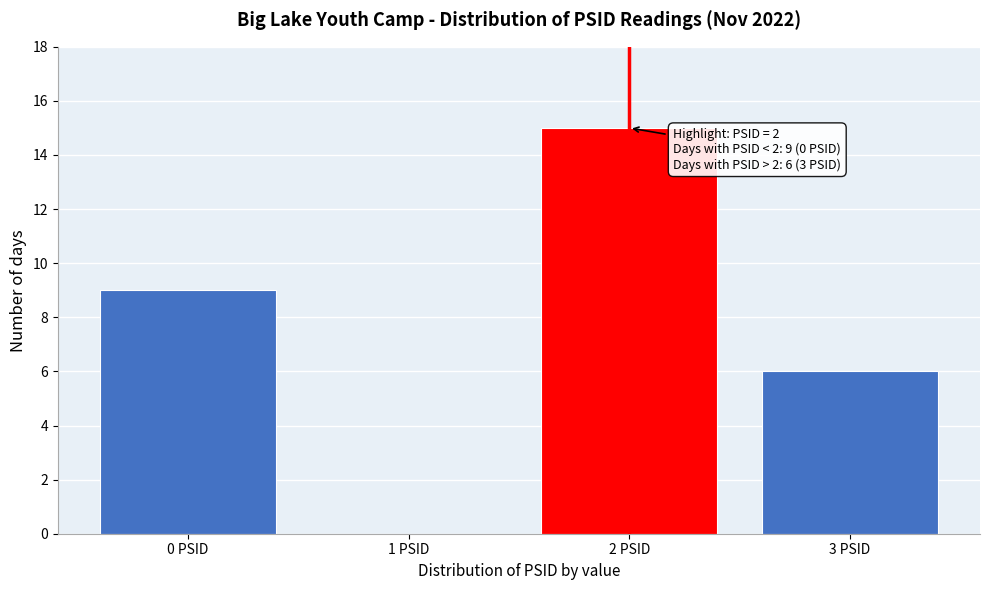

Over which range of the x-axis is the bar tallest?

1.5 to 2.5